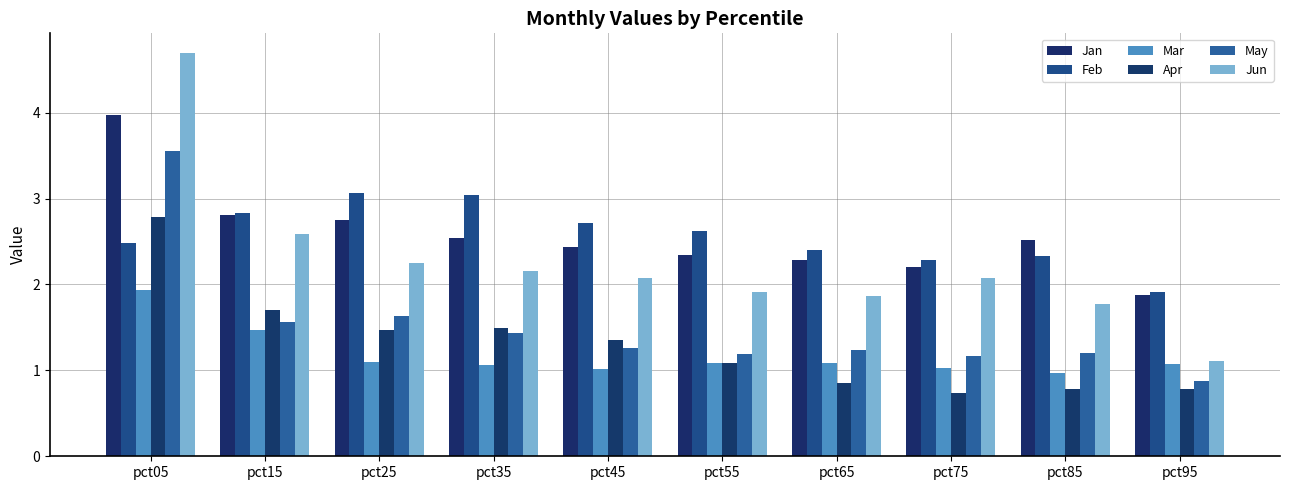

True or false: May has a value of 1.2 at pct75.

True